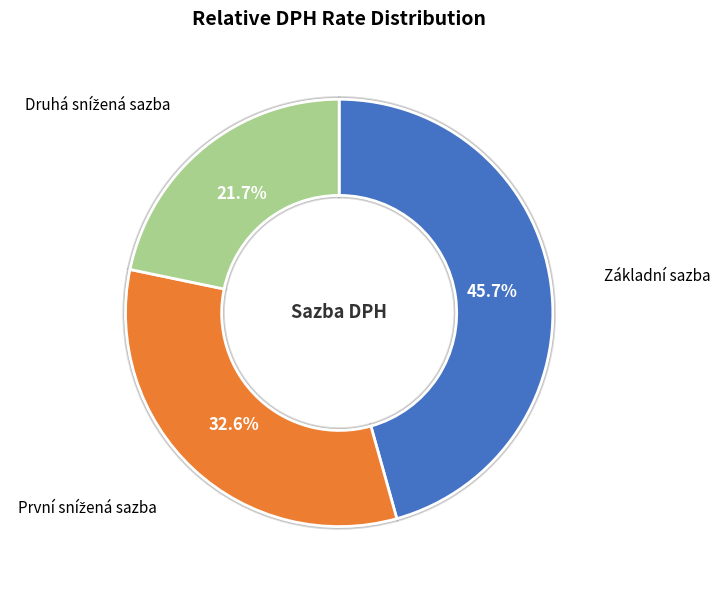

What is the largest slice in the pie chart?

Základní sazba